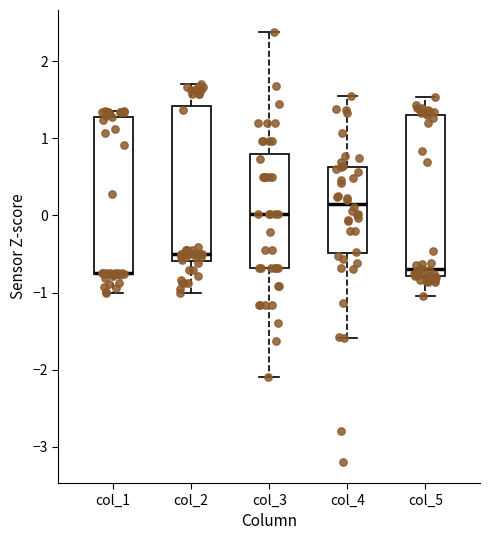

Reading left to right, transcribe this box plot: for each box, give where its median line is, the range the box spans, and where its two whiskers end, as read against the y-axis. The values are not printed on the chart, so give them approximately, as read against the axis.

col_1: median -0.7 (drawn on the box's lower edge), box -0.8 to 1.3, whiskers -1.0 to 1.4
col_2: median -0.5, box -0.6 to 1.4, whiskers -1.0 to 1.7
col_3: median 0.0, box -0.7 to 0.8, whiskers -2.1 to 2.4
col_4: median 0.2, box -0.5 to 0.6, whiskers -1.6 to 1.6
col_5: median -0.7, box -0.8 to 1.3, whiskers -1.0 to 1.5